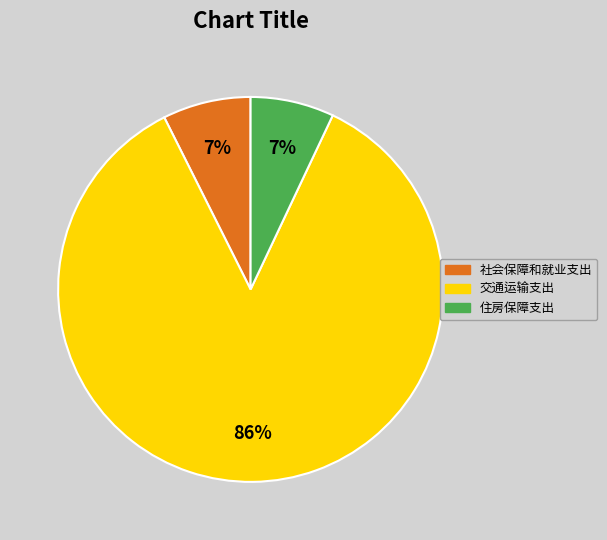

To the nearest percent, what portion does 住房保障支出 represent?

7%